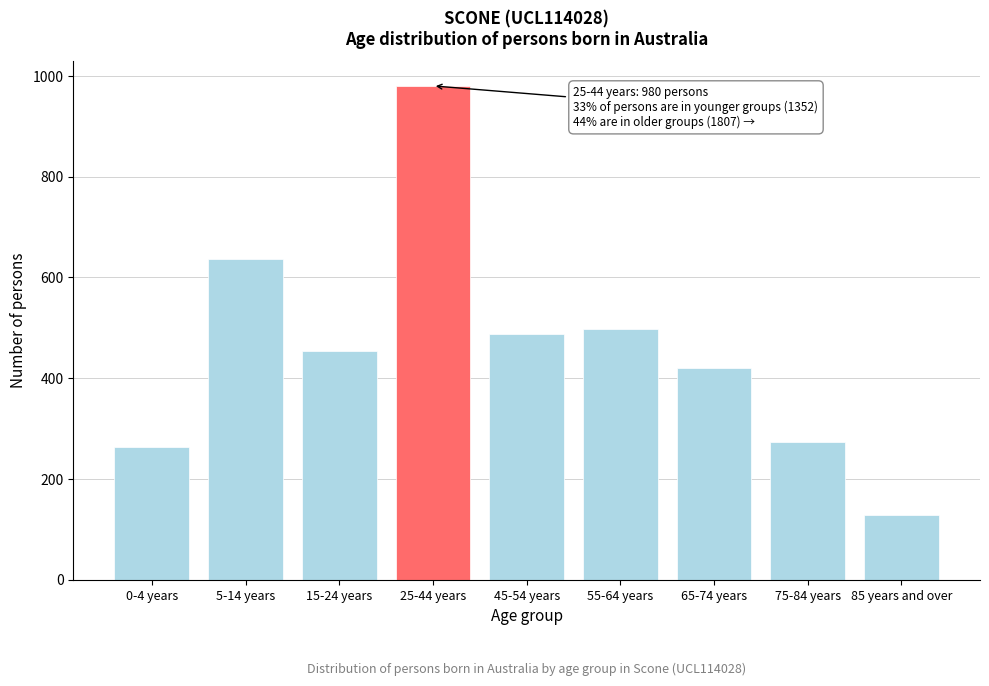

Reading right to left, list all the values displayed in this chart.

128	273	421	497	488	980	453	636	263